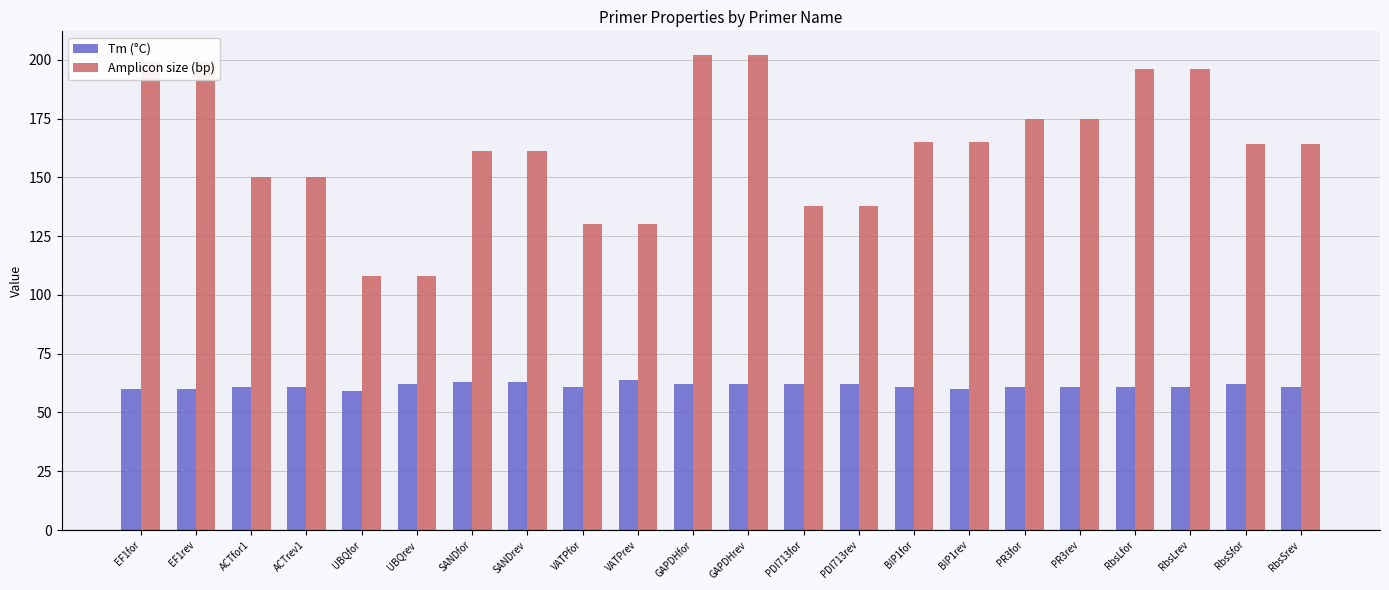

True or false: Amplicon size (bp) has a value of 343 at EF1for.

False